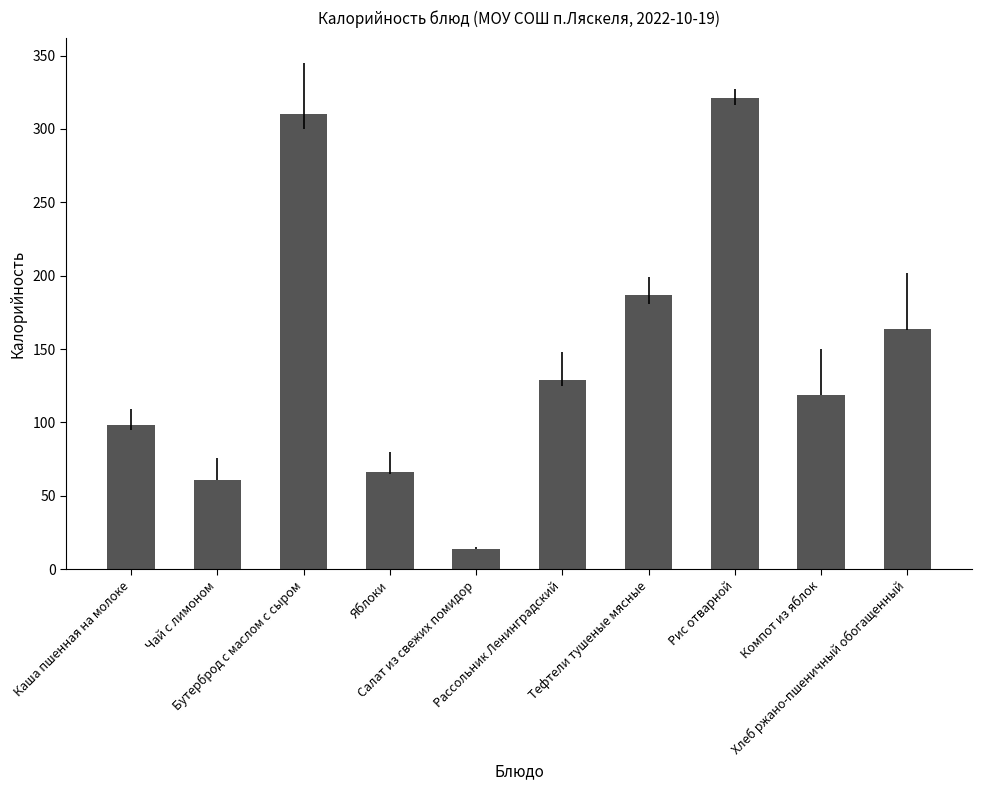

Rank the categories by value from lowest to highest.

Салат из свежих помидор, Чай с лимоном, Яблоки, Каша пшенная на молоке, Компот из яблок, Рассольник Ленинградский, Хлеб ржано-пшеничный обогащенный, Тефтели тушеные мясные, Бутерброд с маслом с сыром, Рис отварной